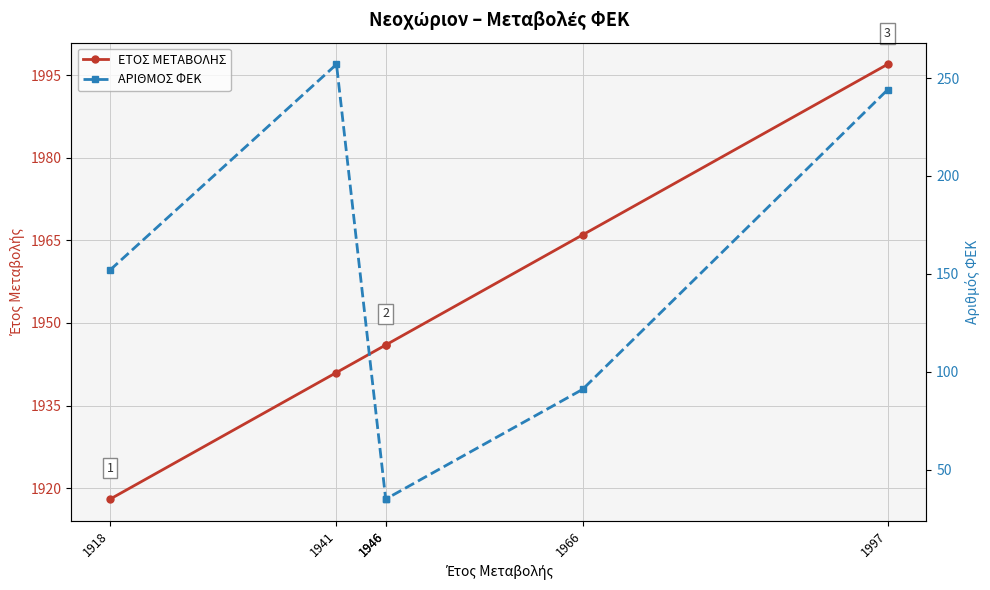

What is the value of the ΑΡΙΘΜΟΣ ΦΕΚ point at the 2nd from the left?

257